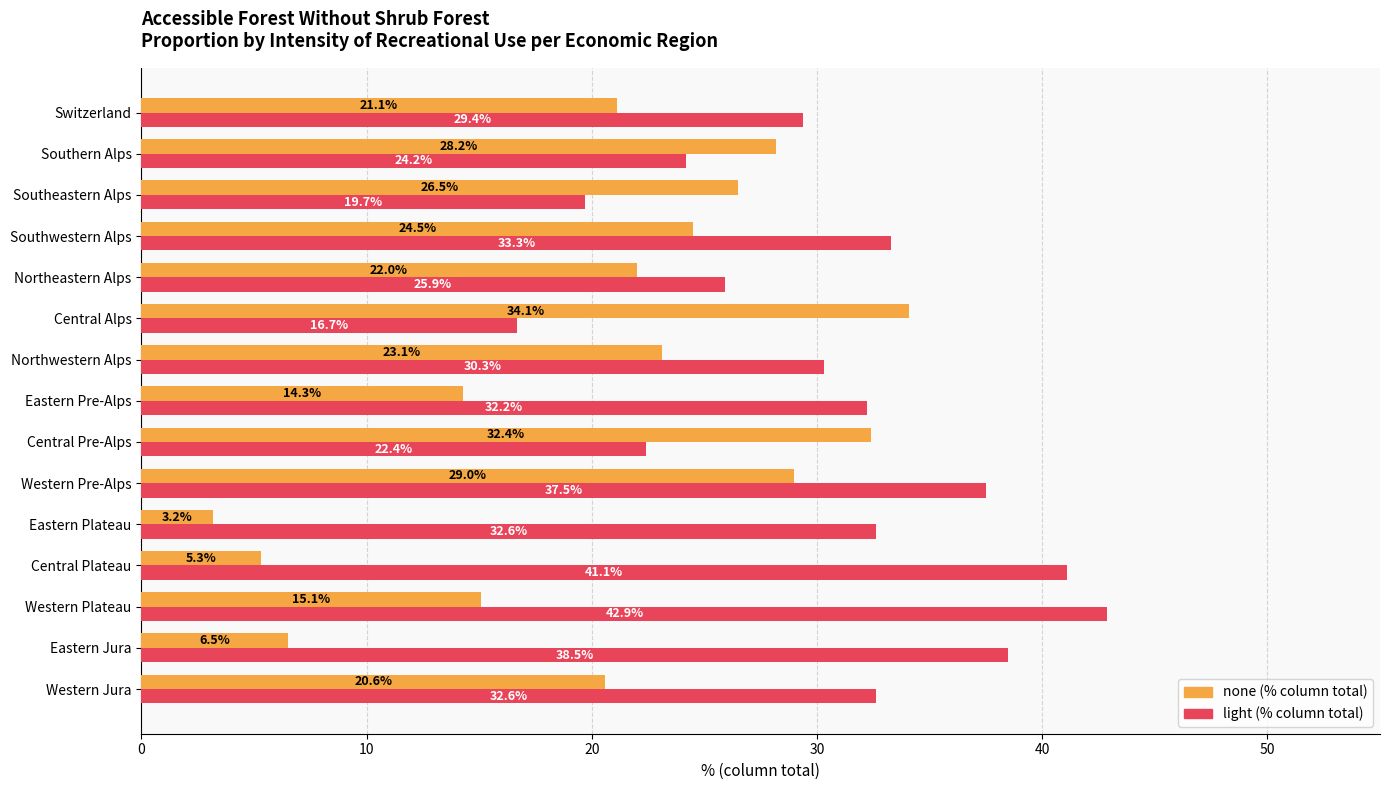

What is the total value across all series at Southern Alps?

52.4